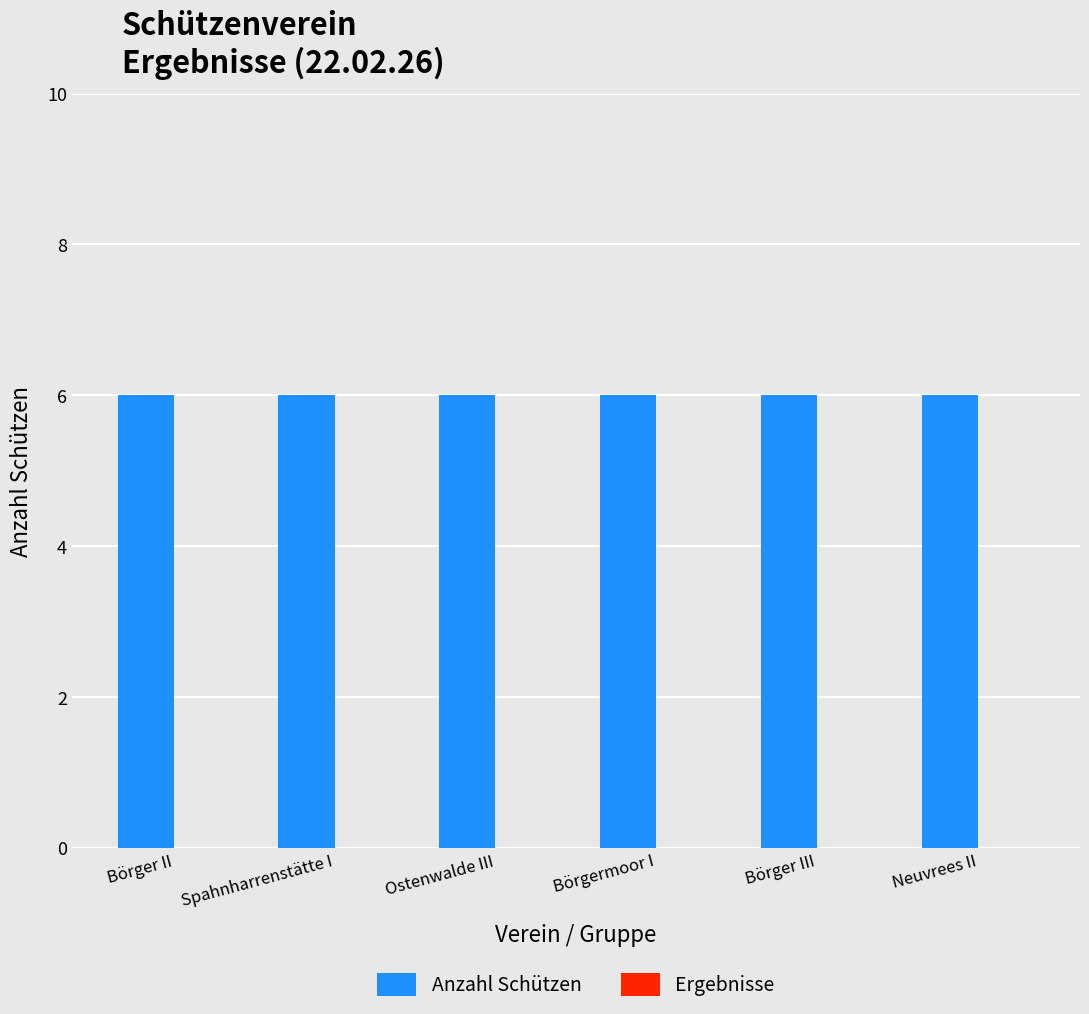

What is the lowest value of the Anzahl Schützen series?

6